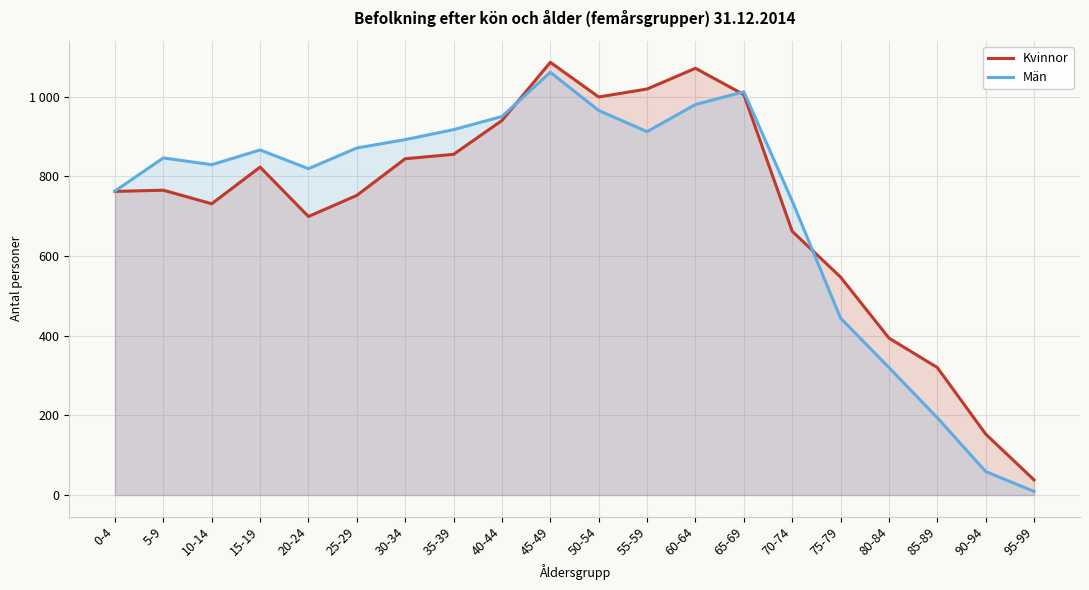

Which category has the highest value in the Kvinnor series?

45-49